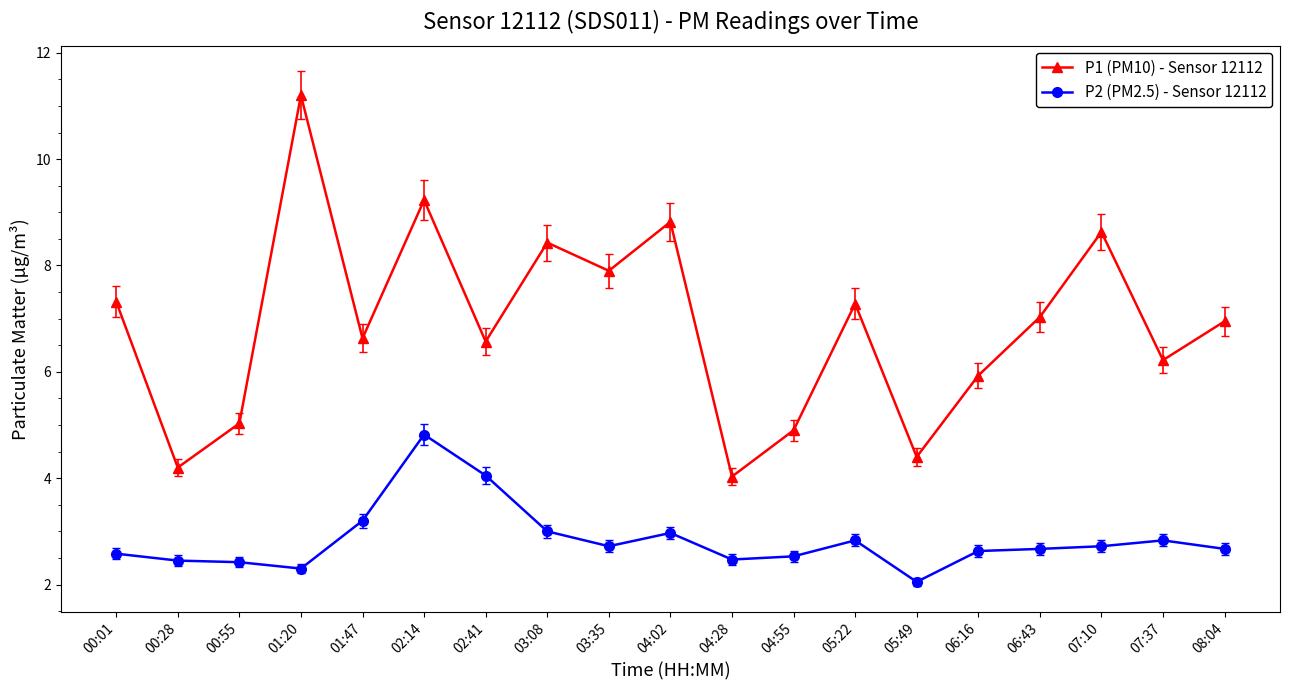

At which label does P2 (PM2.5) - Sensor 12112 reach its peak?

02:14